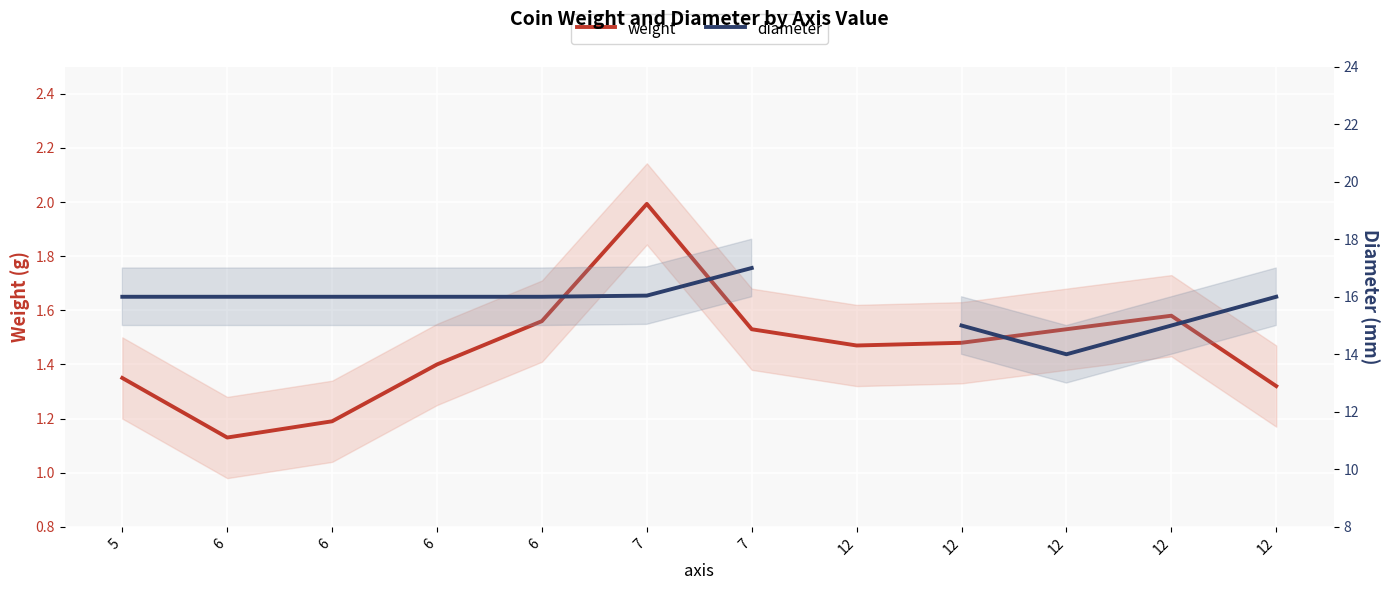

Between 7 and 6, which is larger?

7